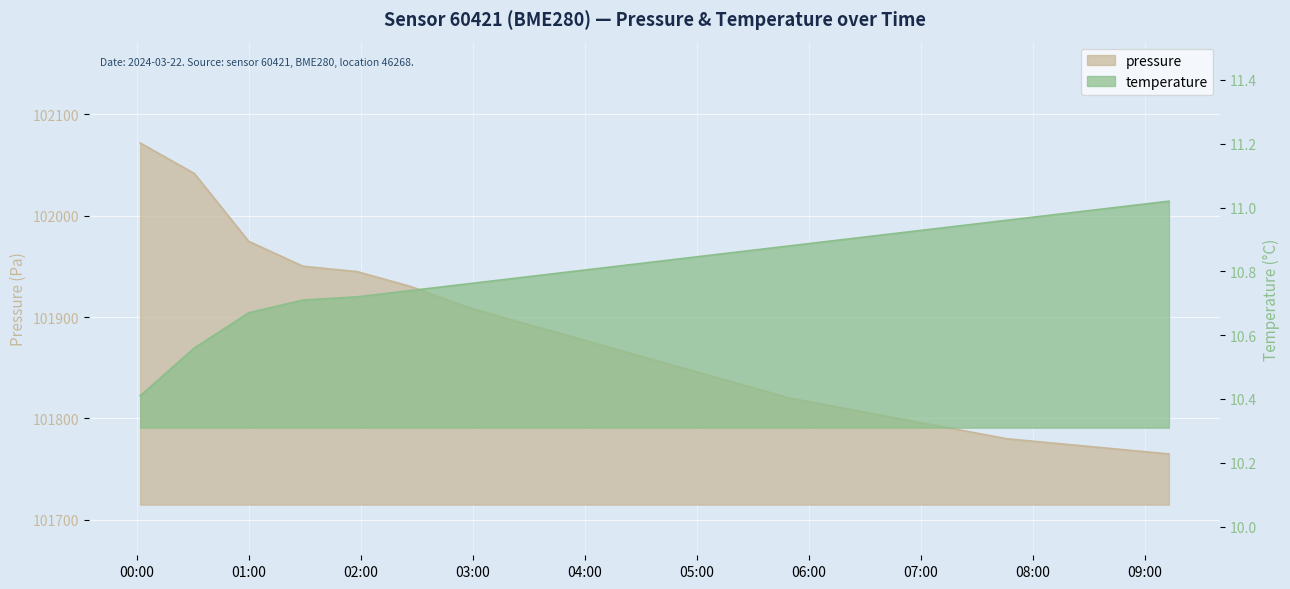

True or false: pressure and temperature cross at least once.

False